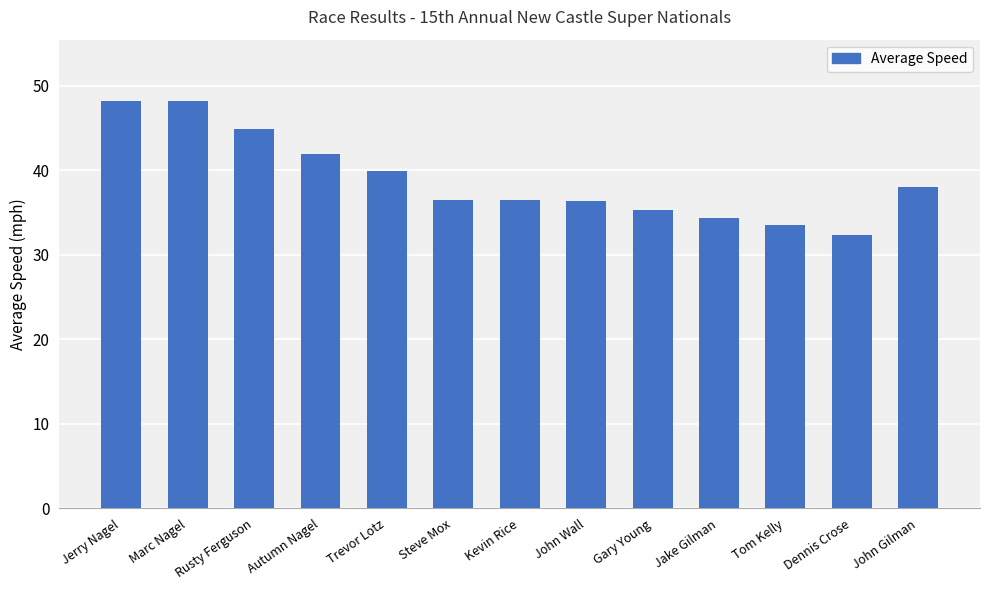

What is the maximum value shown in the chart?

48.2